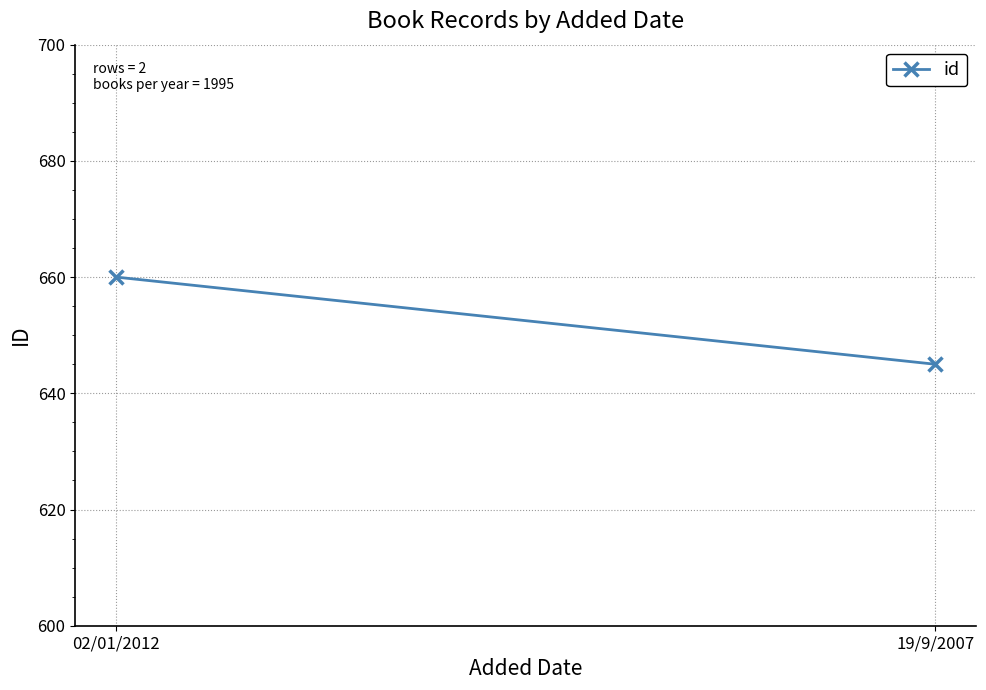

What position from the right is 19/9/2007?

1